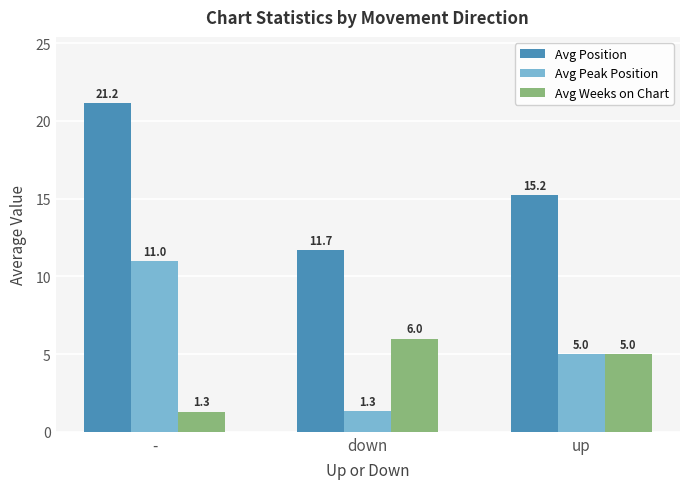

At which label does Avg Position reach its peak?

-